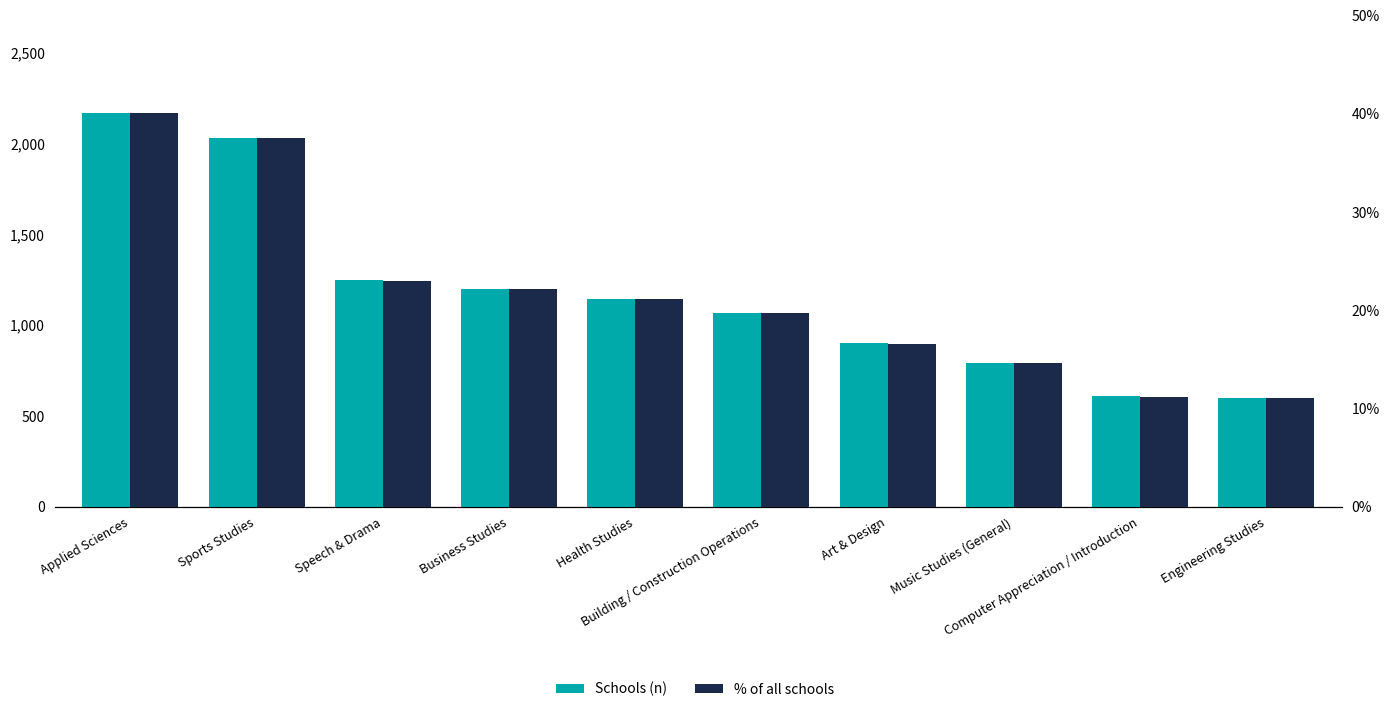

How many series are shown in this chart?

2